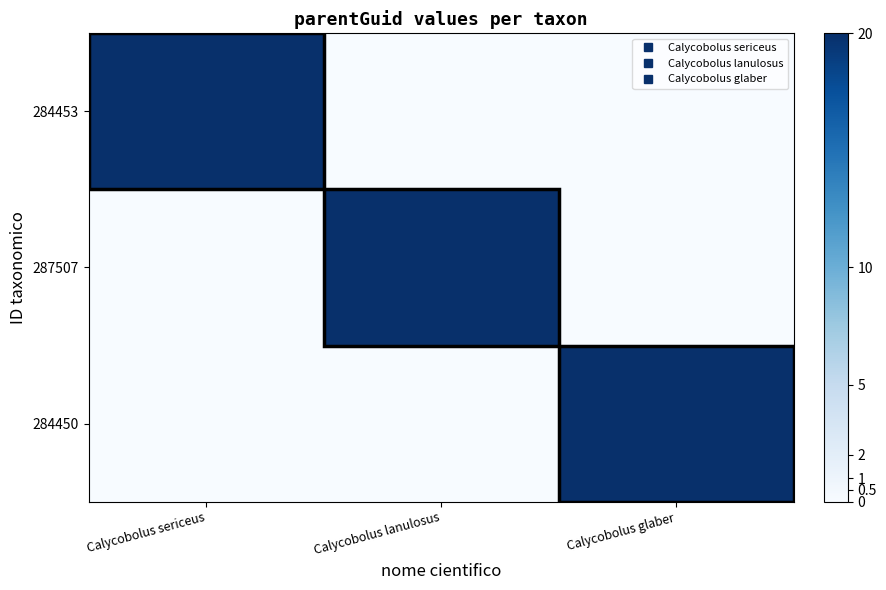

Which series has the largest total across all categories?

284453